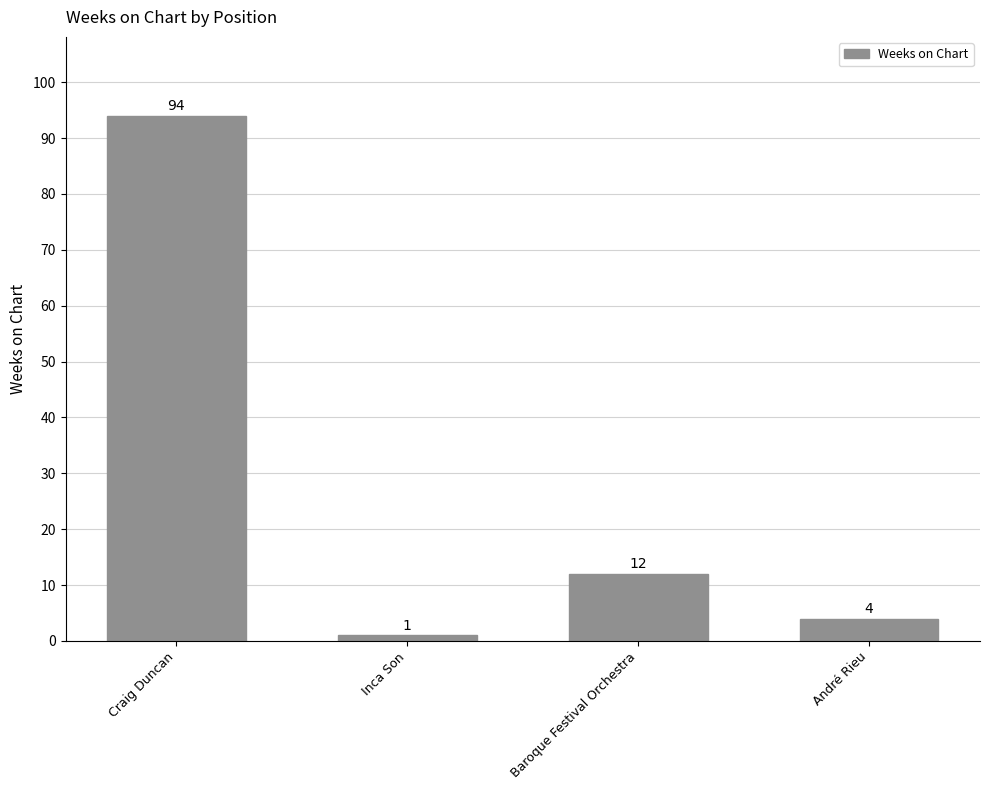

What is the difference between the values at André Rieu and Baroque Festival Orchestra?

8